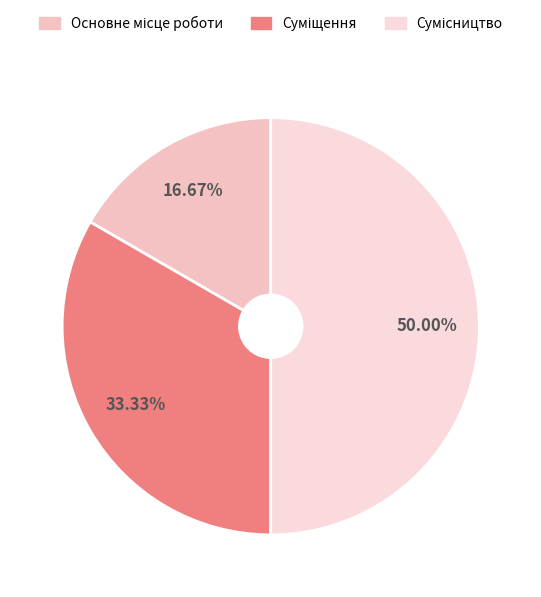

What is the total percentage of Основне місце роботи and Суміщення?

50.0%